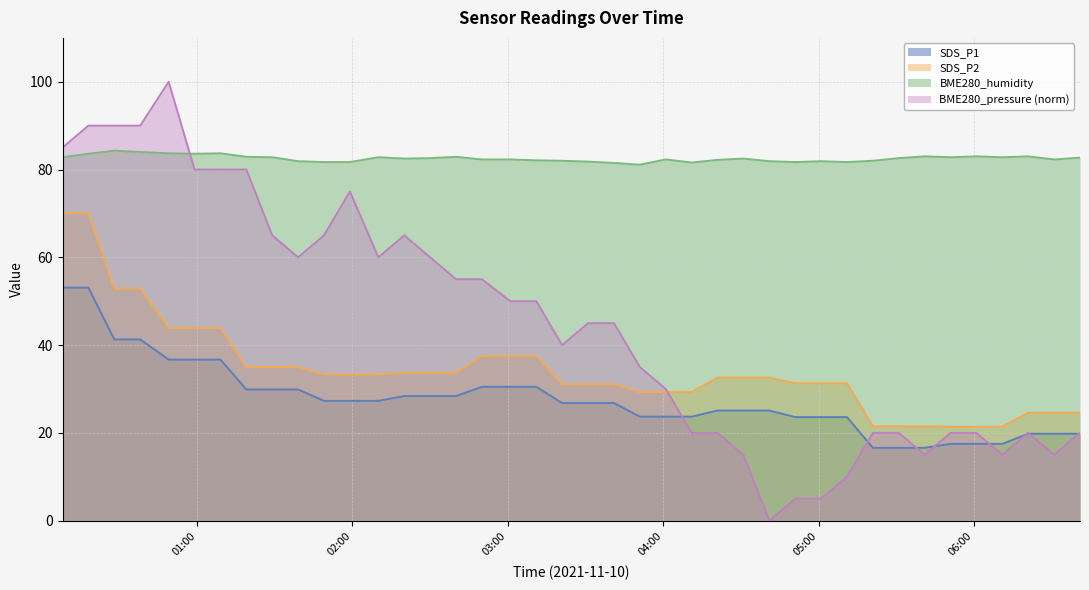

How many lines are shown in the chart?

4